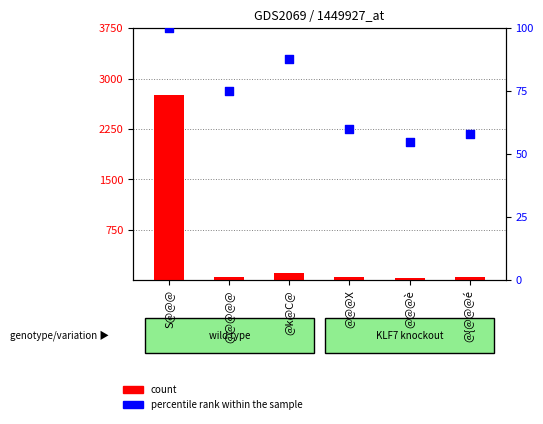

What are all the series names shown in the legend?

count, percentile rank within the sample